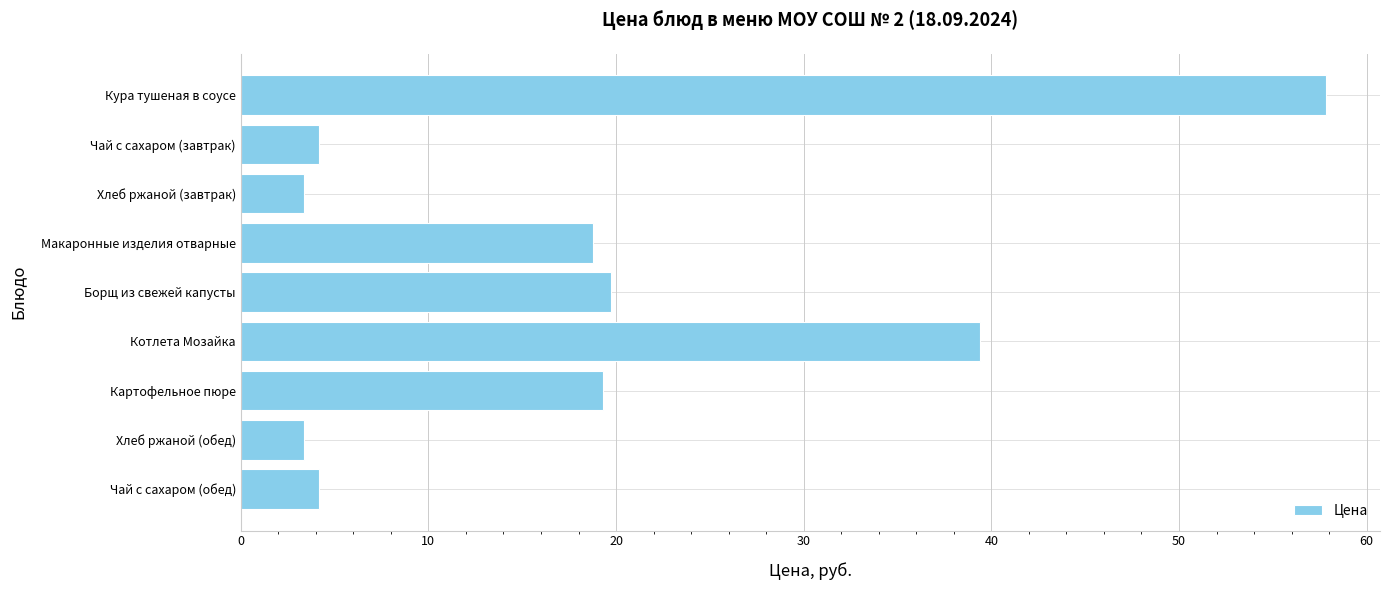

What is the label of the 8th bar from the bottom?

Чай с сахаром (завтрак)